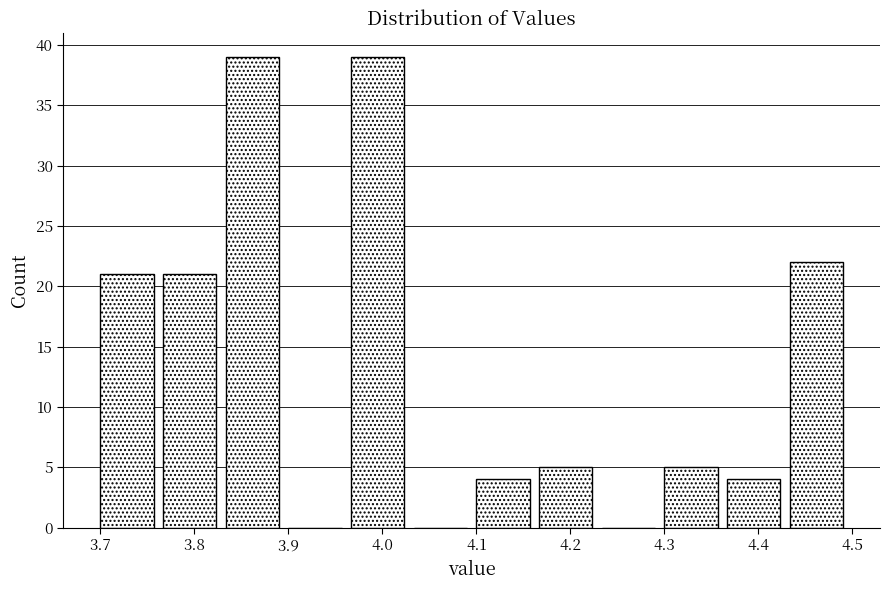

How tall is the bar that spans 4.30 to 4.37 on the x-axis? Neither the bar edges nor the heights are printed on the chart, so give them approximately, as read against the axes.

5